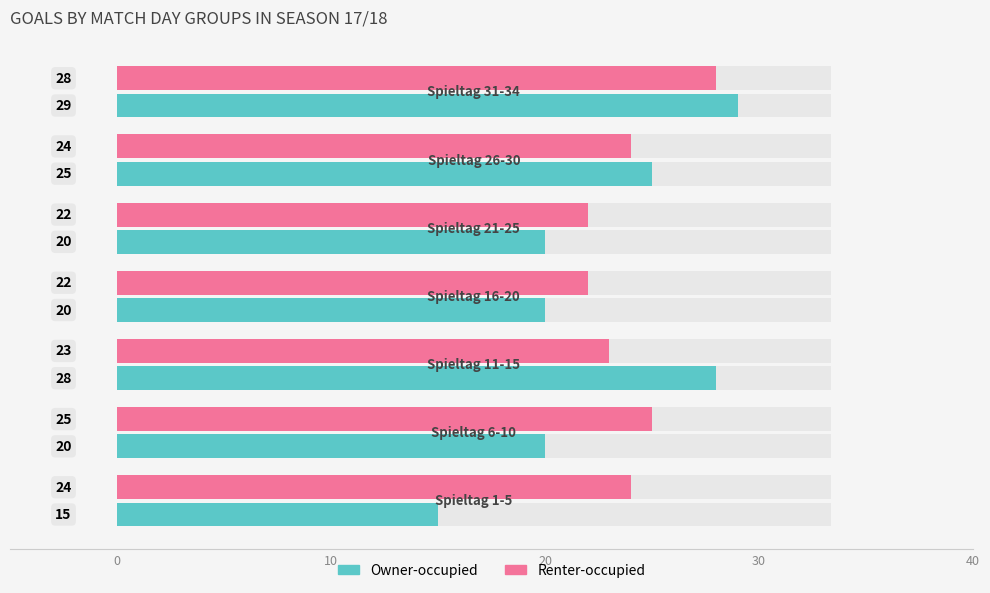

The value of Tore (Renter-occupied) at 30 is 22. True or false?

True